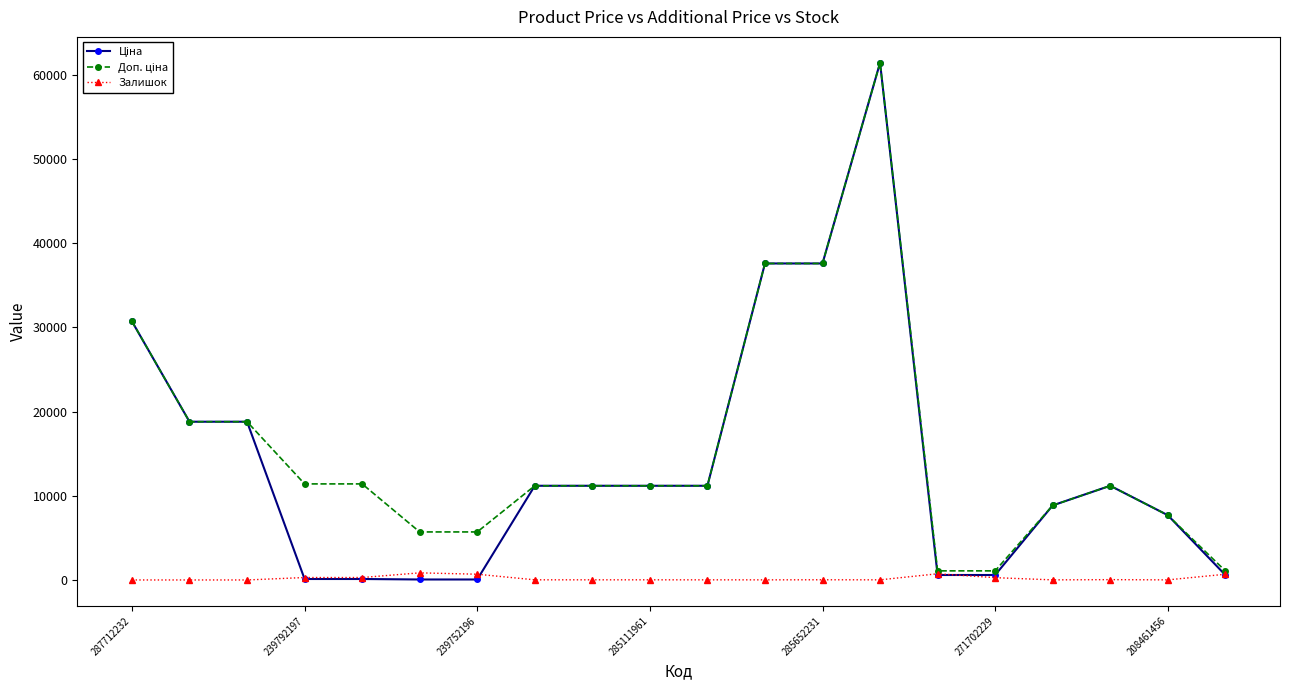

At how many categories does at least one series exceed 23730?

4